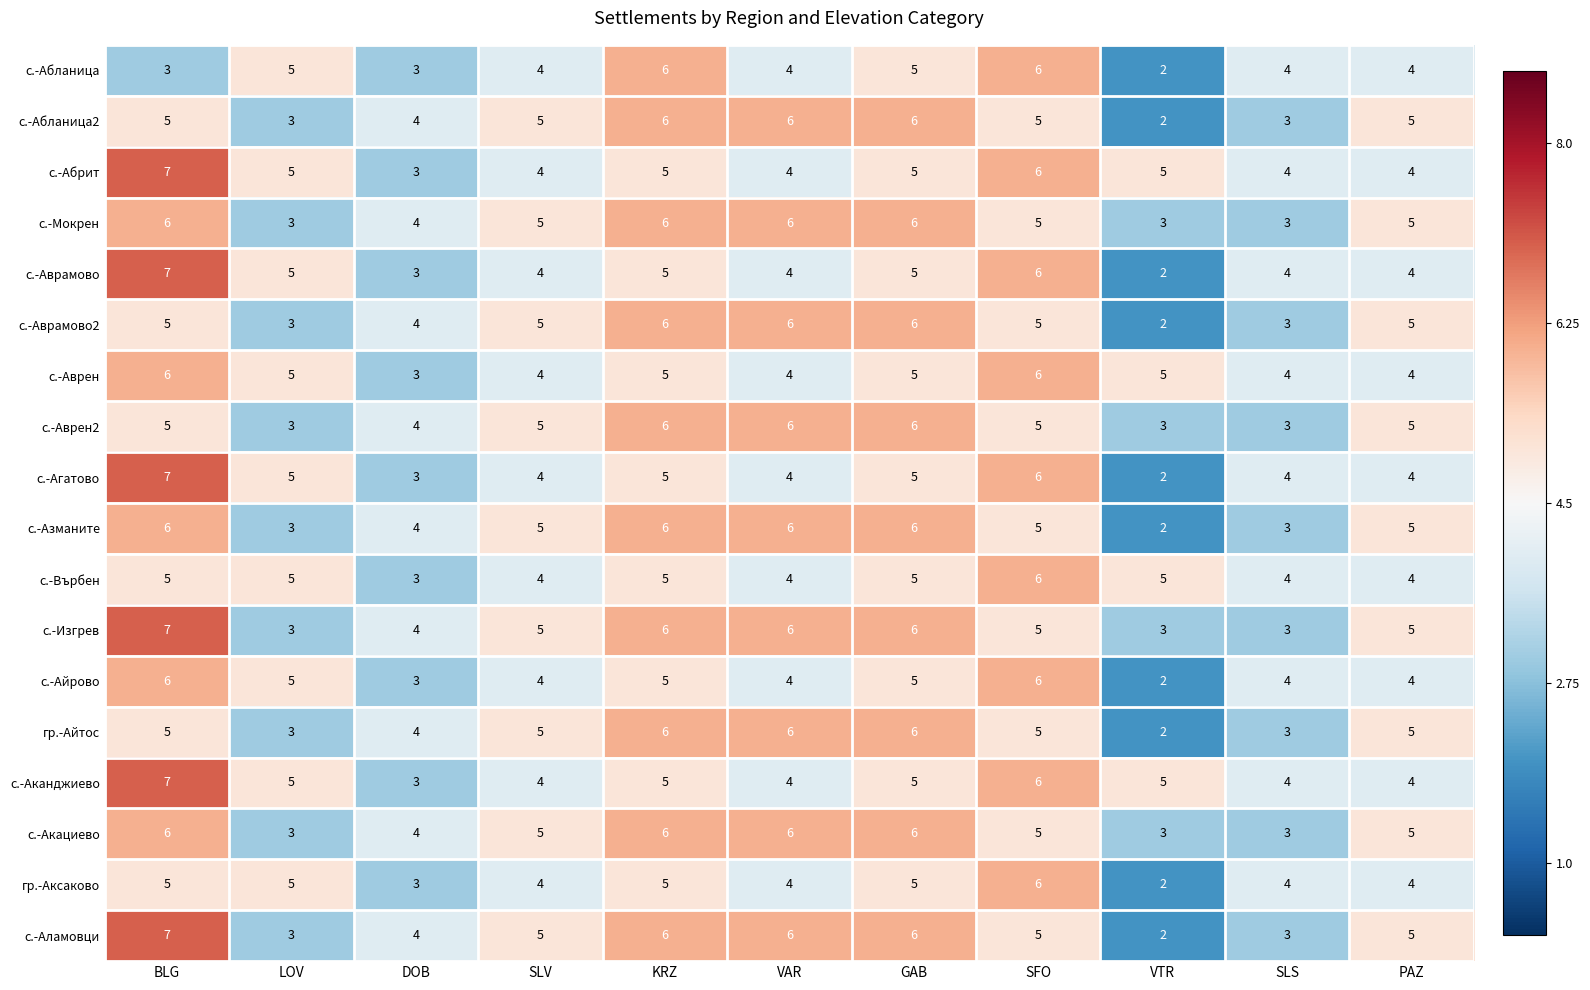

True or false: с.-Азманите has a value of 3 at LOV.

True